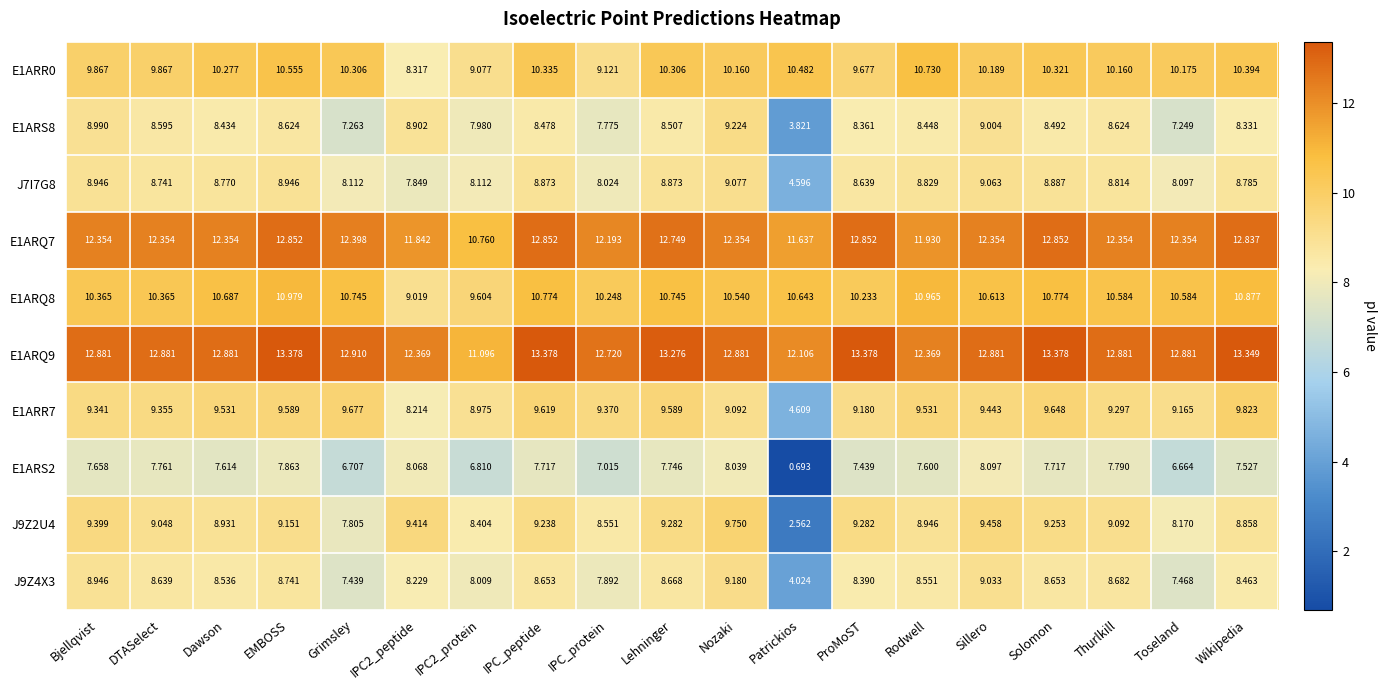

Which category has the highest value in the E1ARQ8 series?

EMBOSS